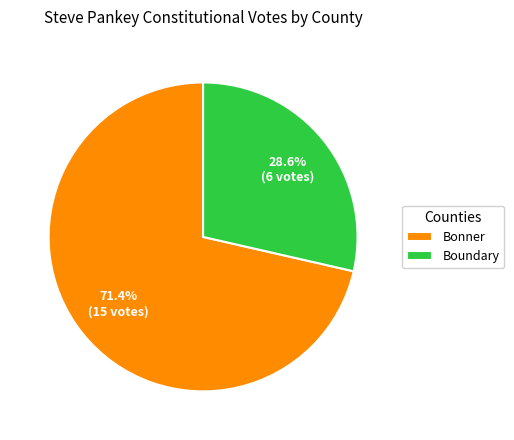

Which category has the smallest portion of the pie?

Boundary